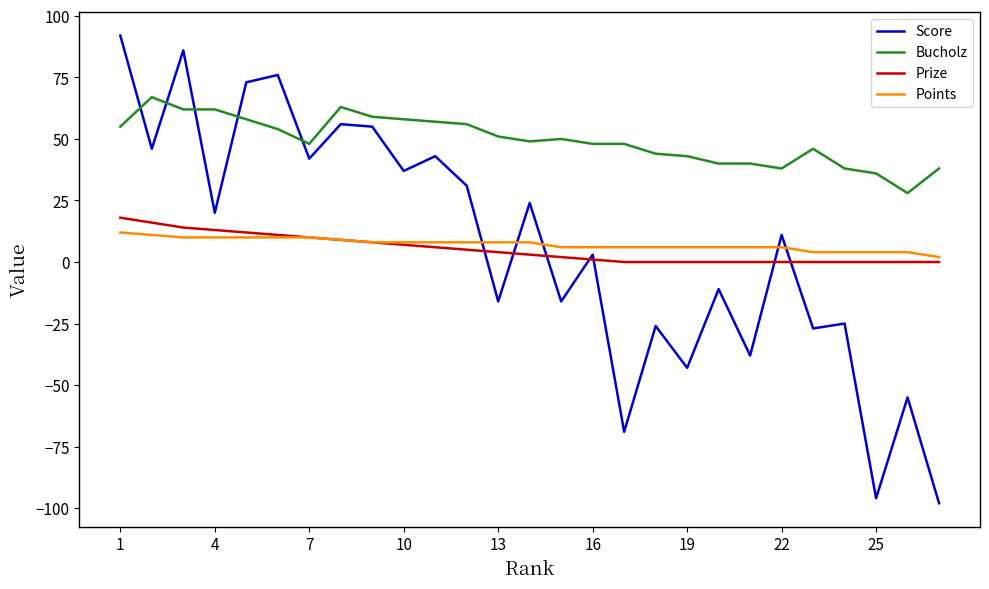

What are all the series names shown in the legend?

Score, Bucholz, Prize, Points